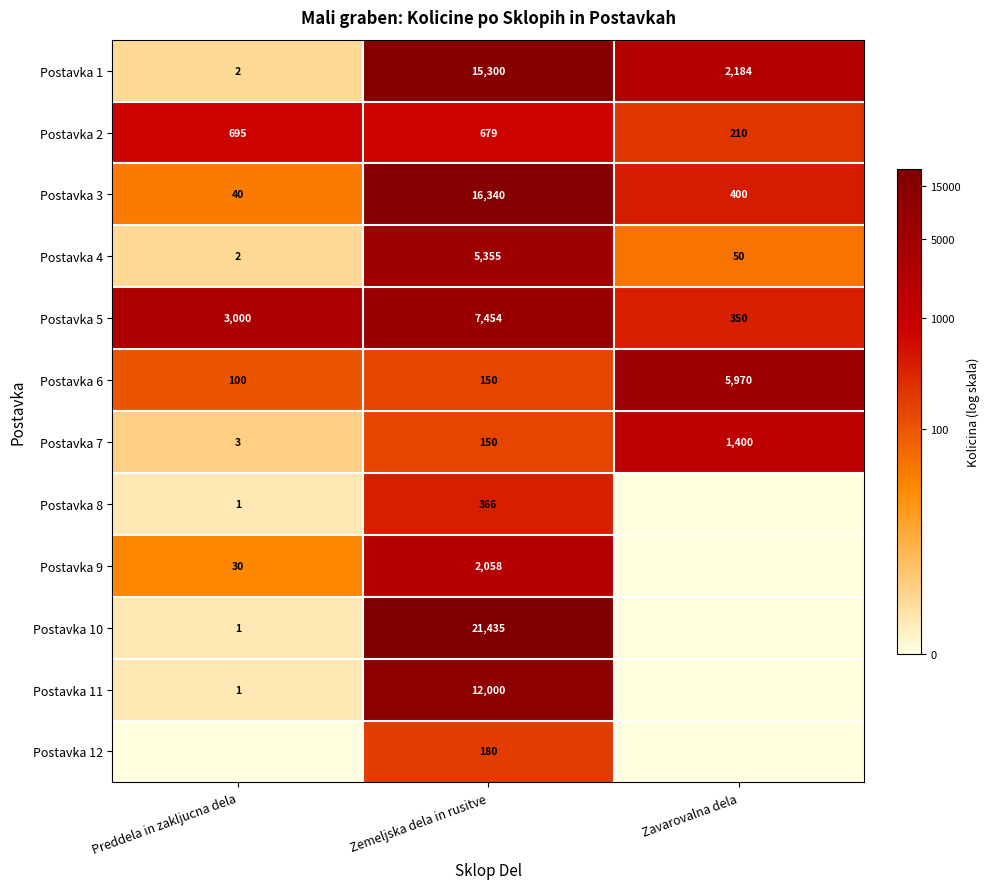

Where is Postavka 1 nearest to the value 7651?

Zavarovalna dela